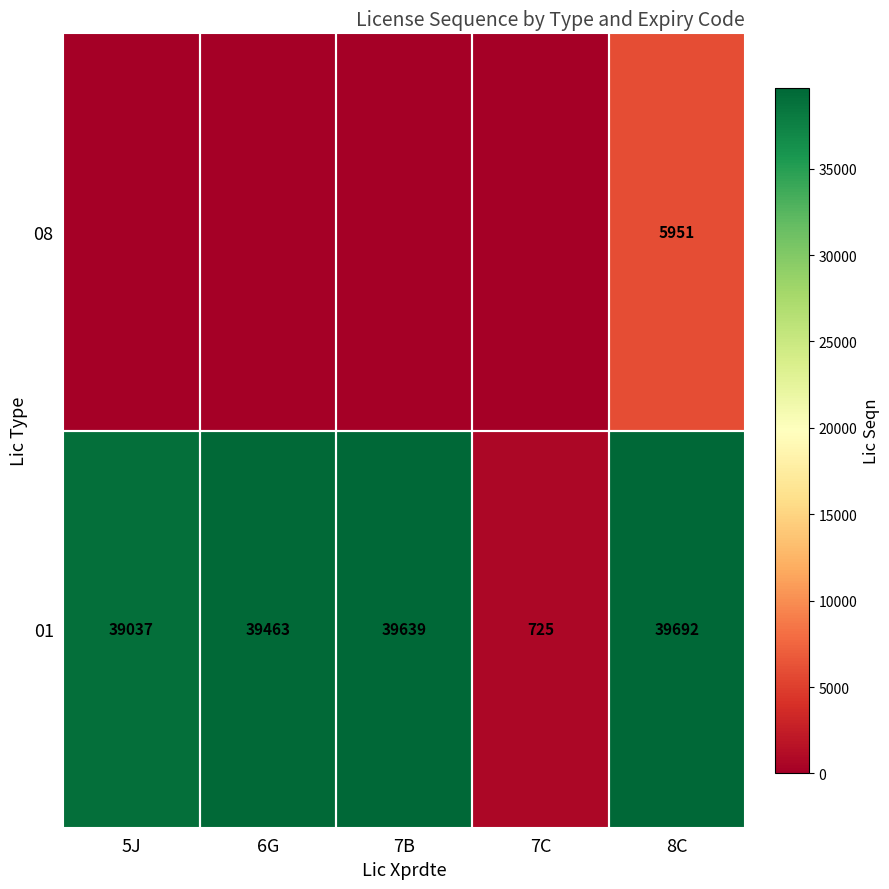

Which has a higher value, 5J or 6G?

6G